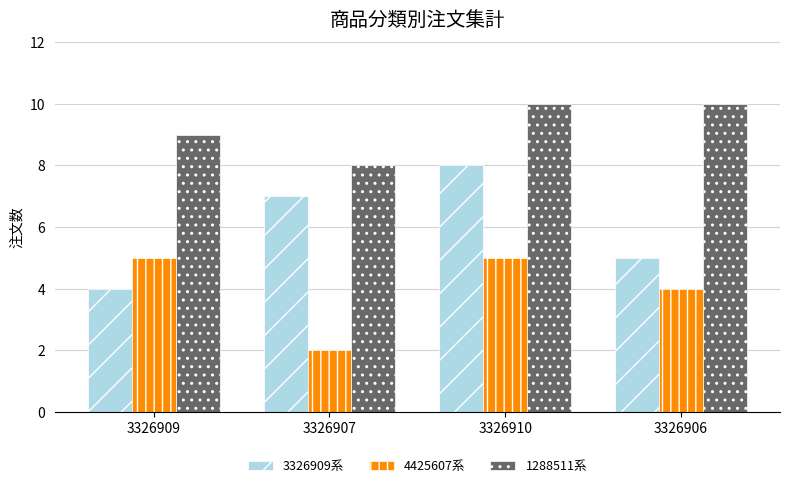

The 3326909系 series shows 3 at 3326909. True or false?

False